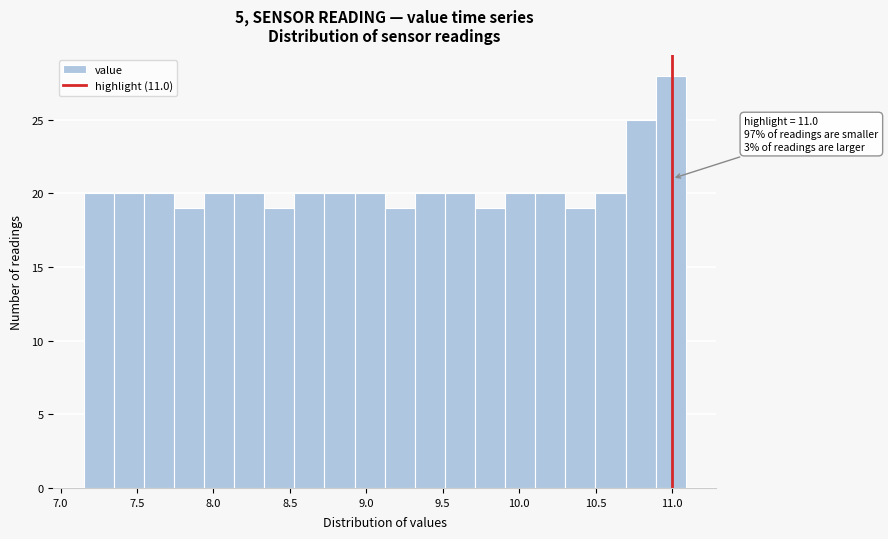

Read against the x-axis, roughly where is the centre of the tallest bar?

11.00